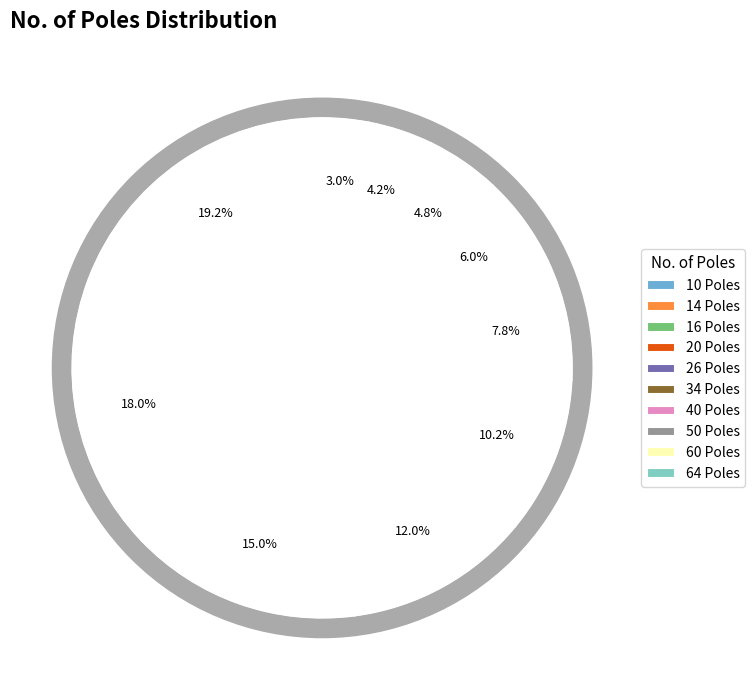

Does 20 Poles represent more than half of the total?

No